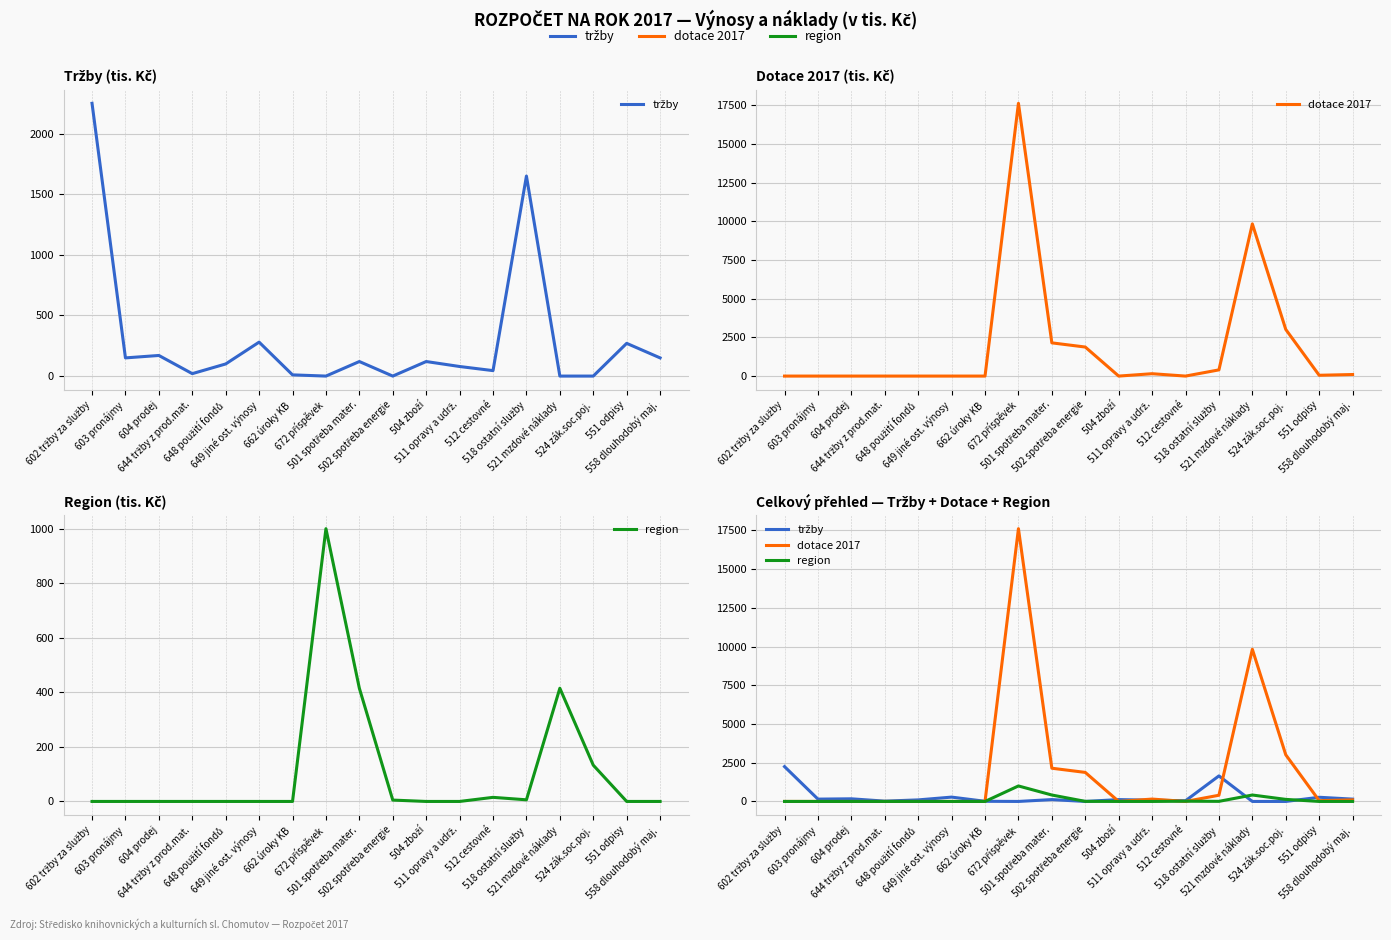

In dotace 2017, how many points are lower than both neighbors (excluding endpoints)?

3